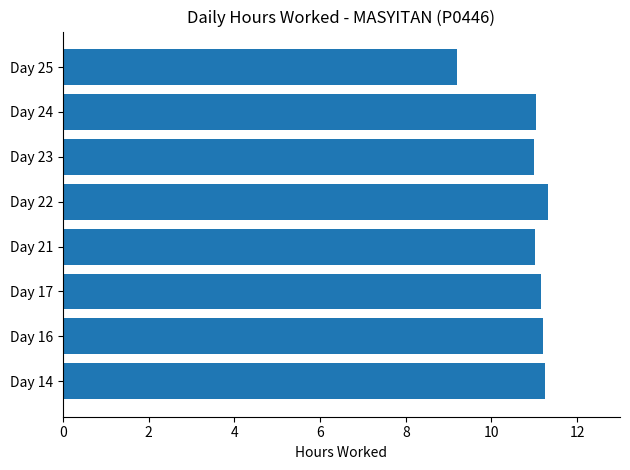

Between Day 22 and Day 21, which is larger?

Day 22